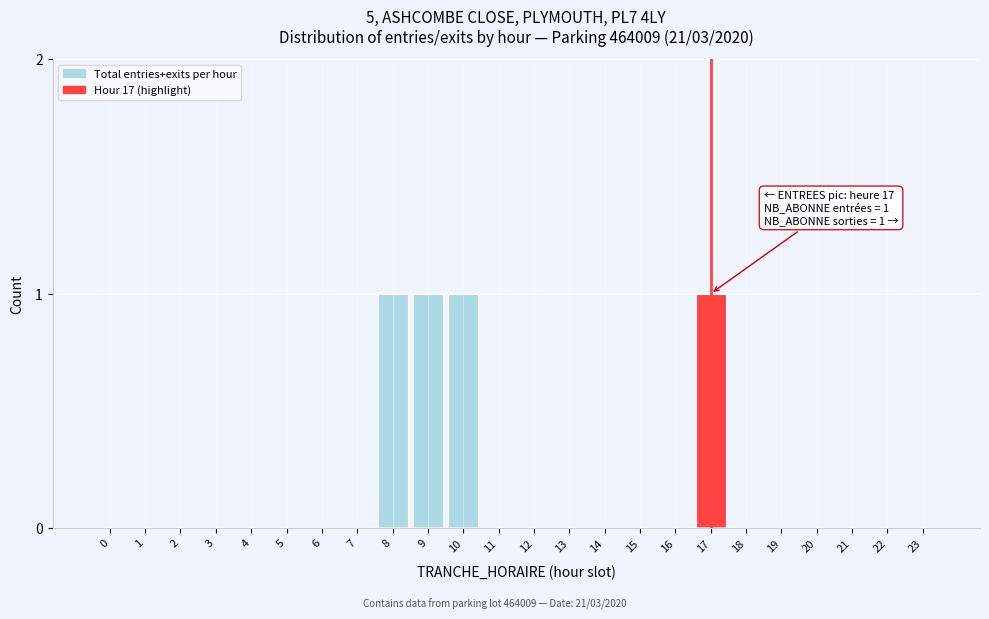

Reading left to right, list all the values displayed in this chart.

0=0	1=0	2=0	3=0	4=0	5=0	6=0	7=0	8=1	9=1	10=1	11=0	12=0	13=0	14=0	15=0	16=0	17=1	18=0	19=0	20=0	21=0	22=0	23=0